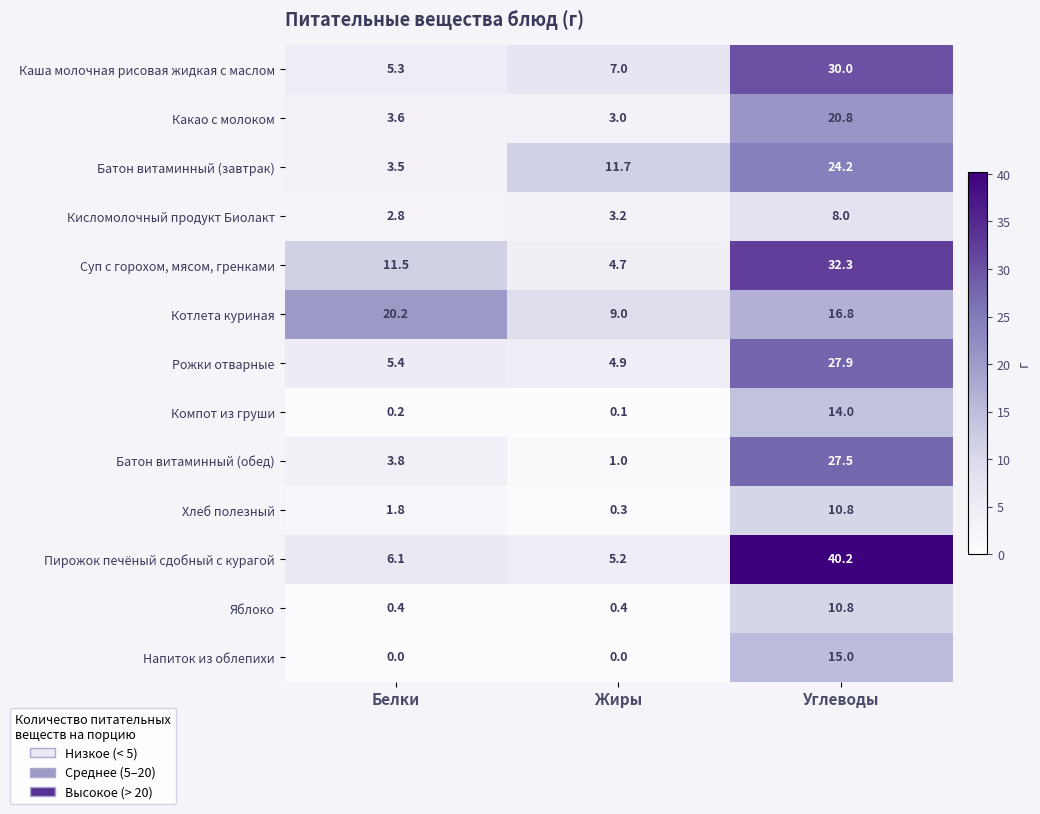

Is it true that Какао с молоком equals 7.3 at Углеводы?

False